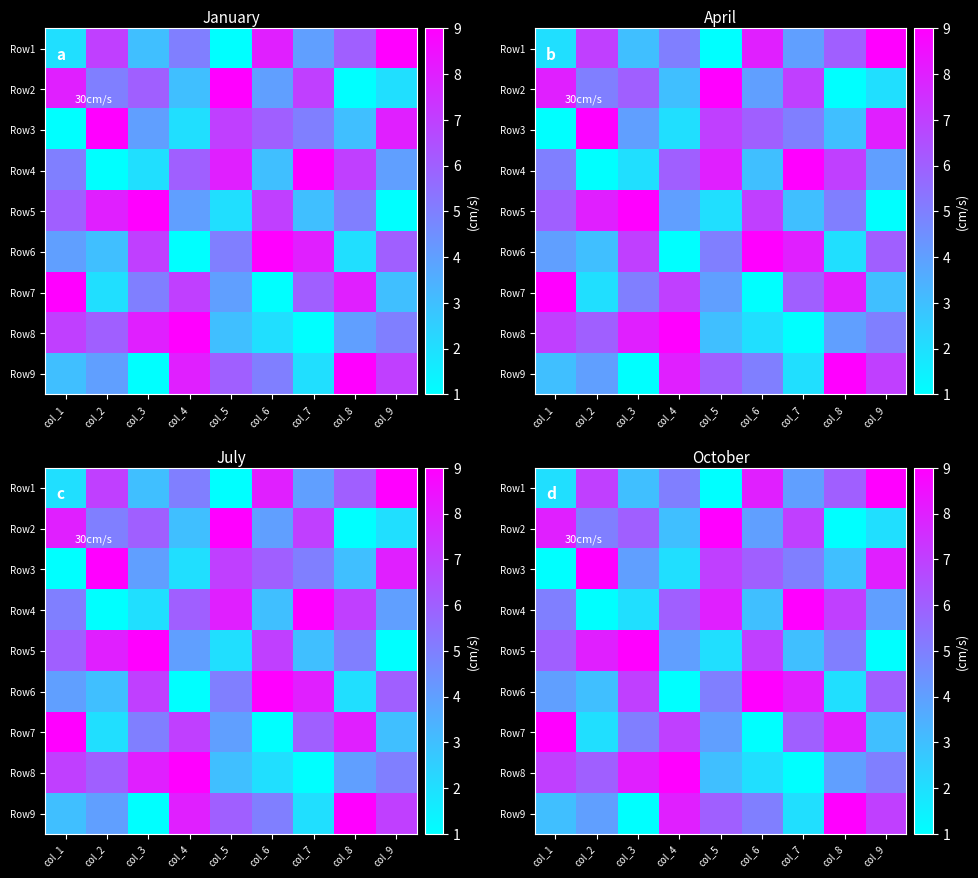

Where does the Row8 series first go above 5?

col_1